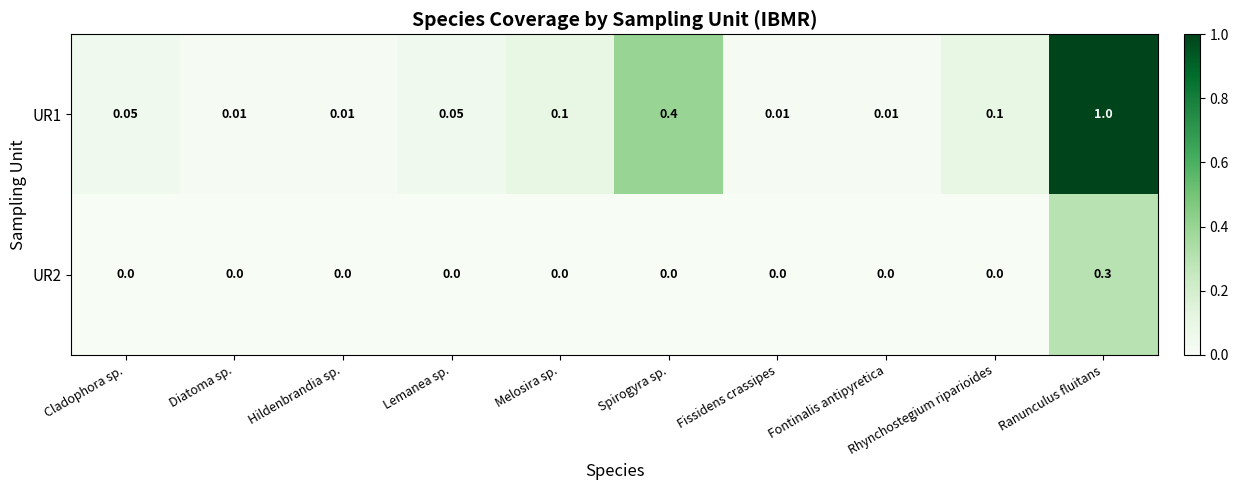

Count the number of categories in the chart.

10